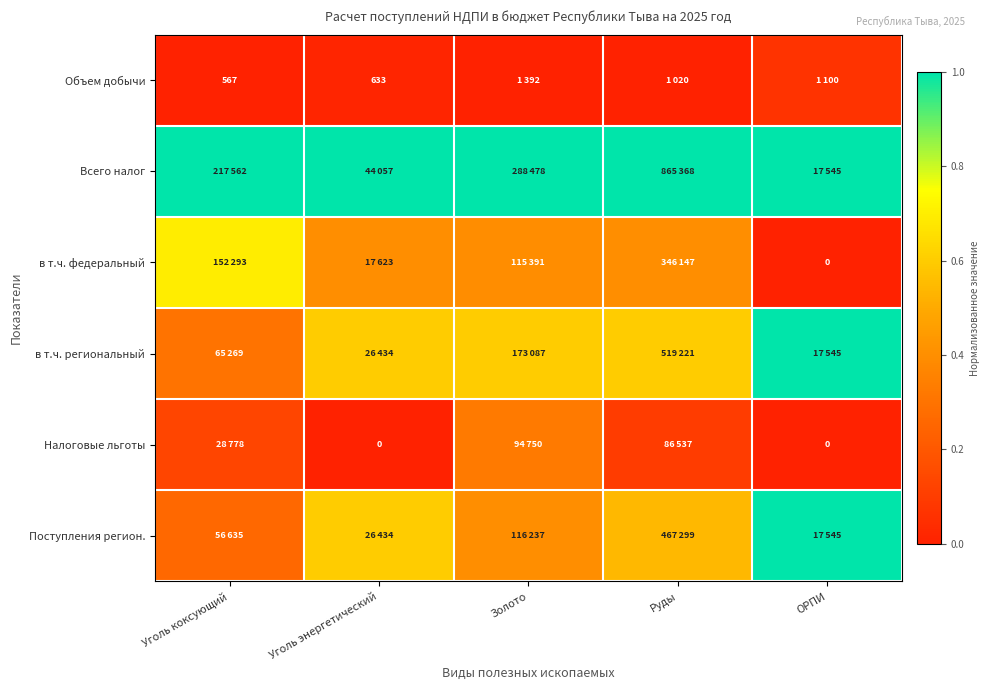

The value of Объем добычи at Золото is 0.0. True or false?

True